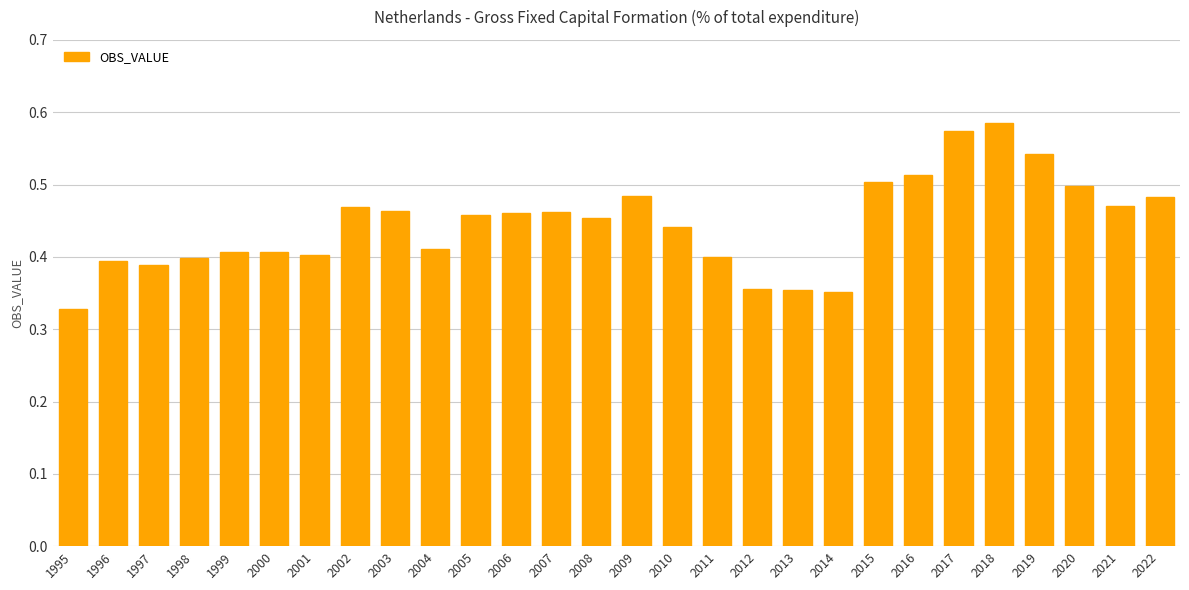

Which category has the lowest value across all series?

1995